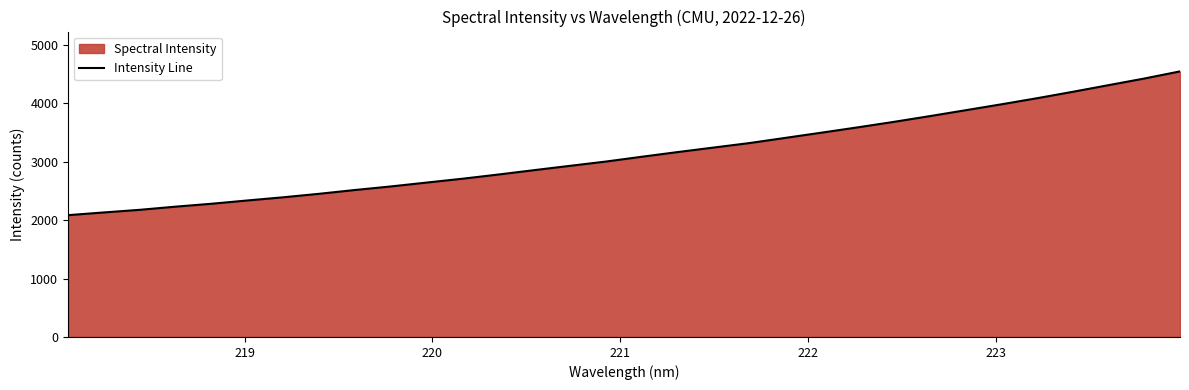

What is the minimum value shown in the chart?

2085.2